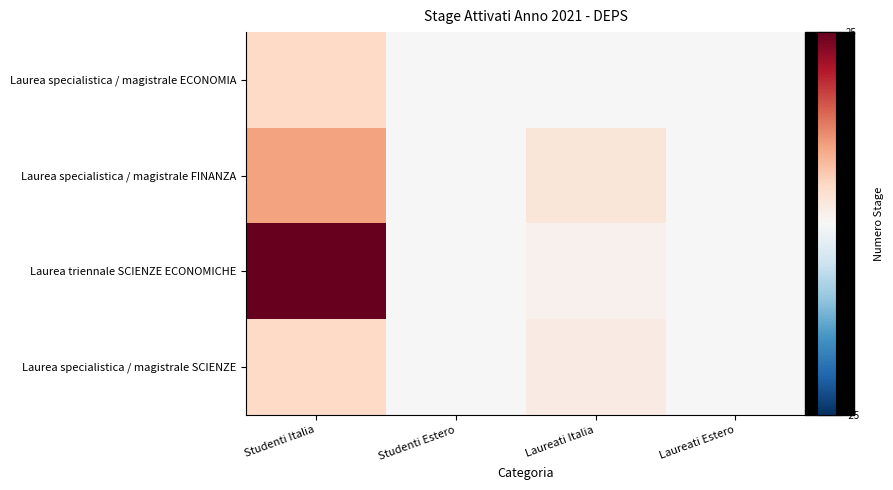

Which series has the widest spread of values?

Laurea triennale SCIENZE ECONOMICHE